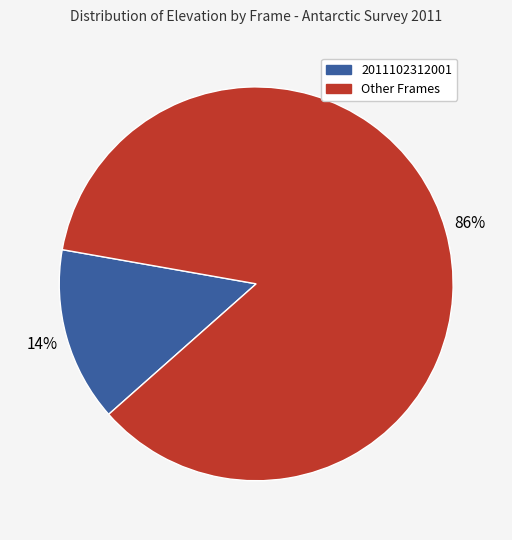

Is there a majority slice in this chart?

Yes